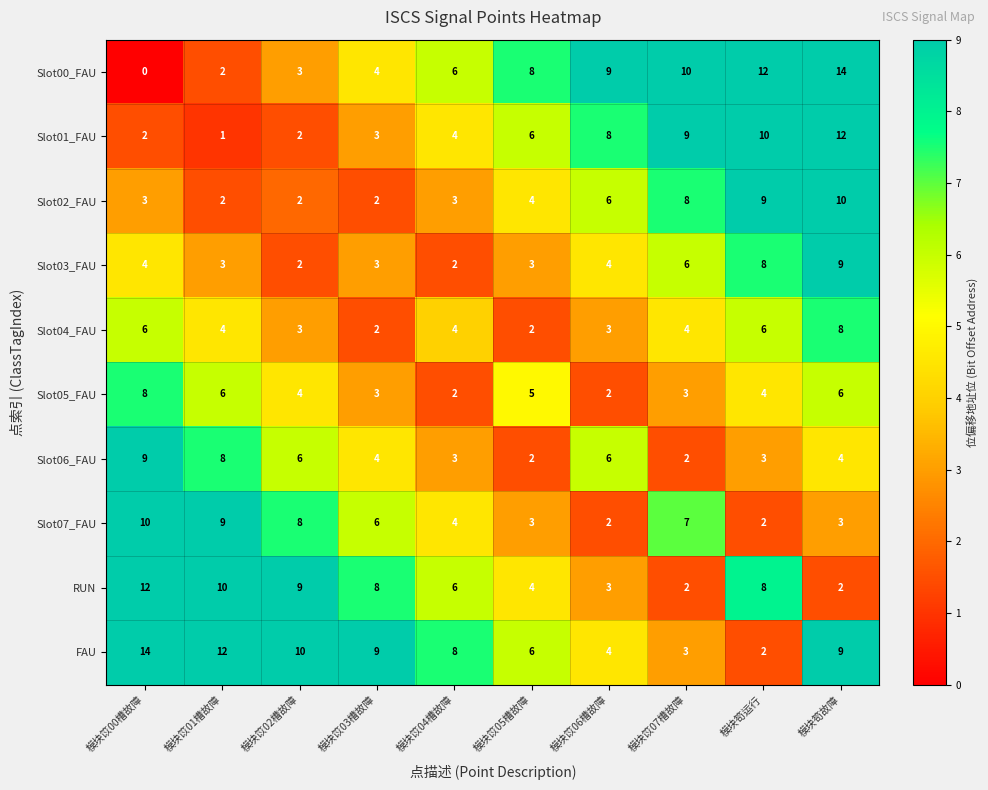

At which category is the sum across all series the highest?

模块笱故障